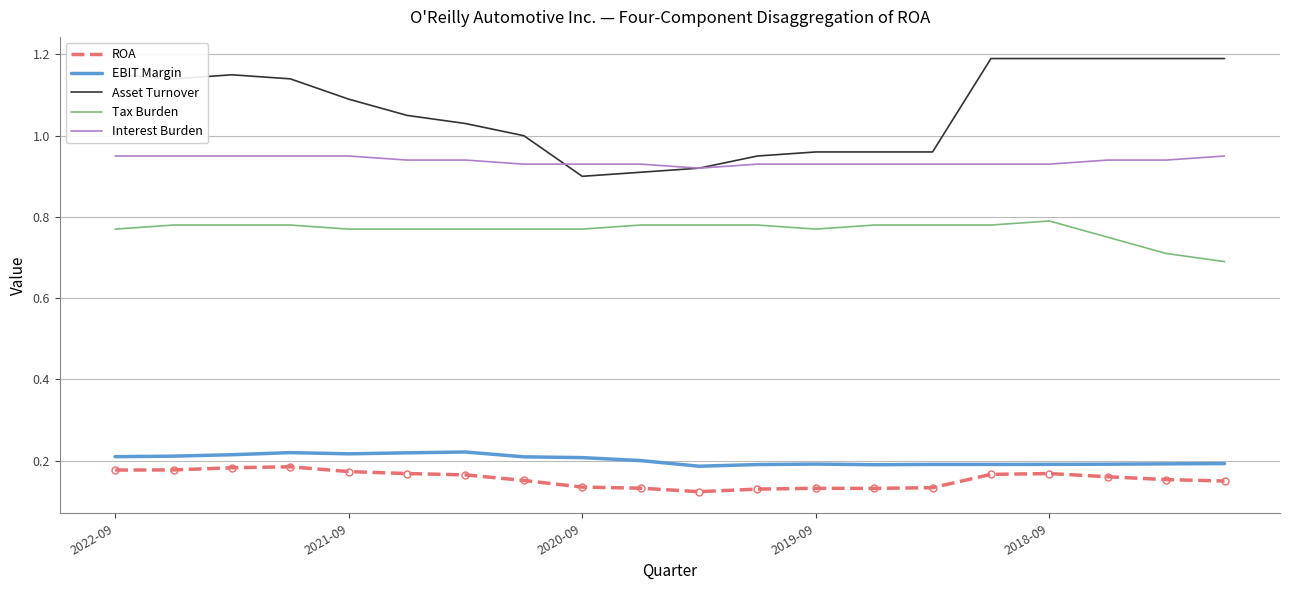

Which series has the largest total across all categories?

Asset Turnover